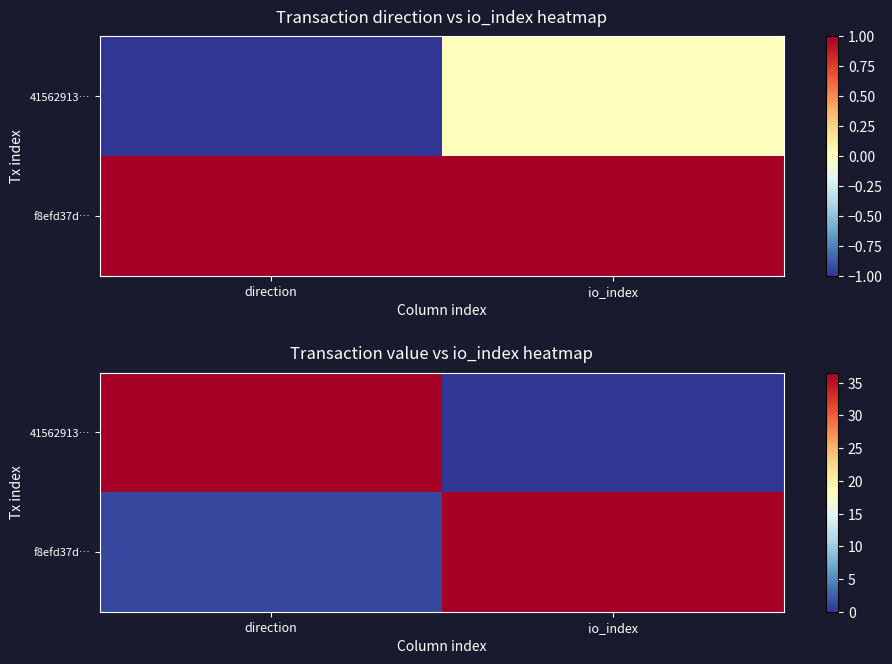

What is the difference between the maximum and minimum values in the f8efd37d… series?

35.6